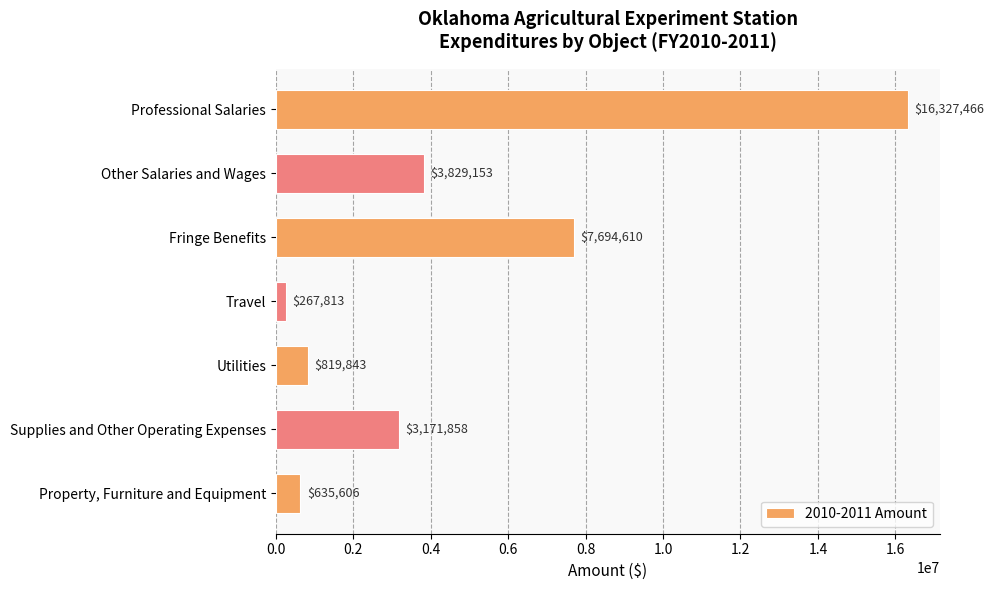

Reading top to bottom, list all the values displayed in this chart.

16327466	3829153	7694610	267813	819843	3171858	635606